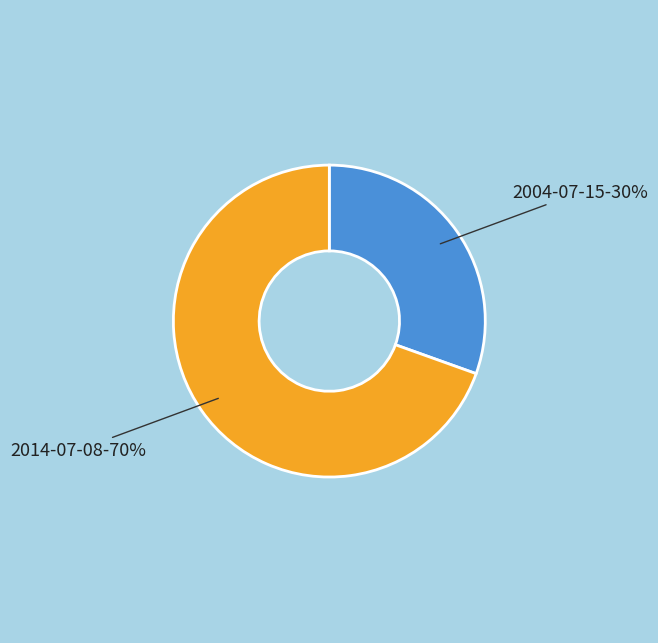

To the nearest percent, what is the average slice percentage?

50%